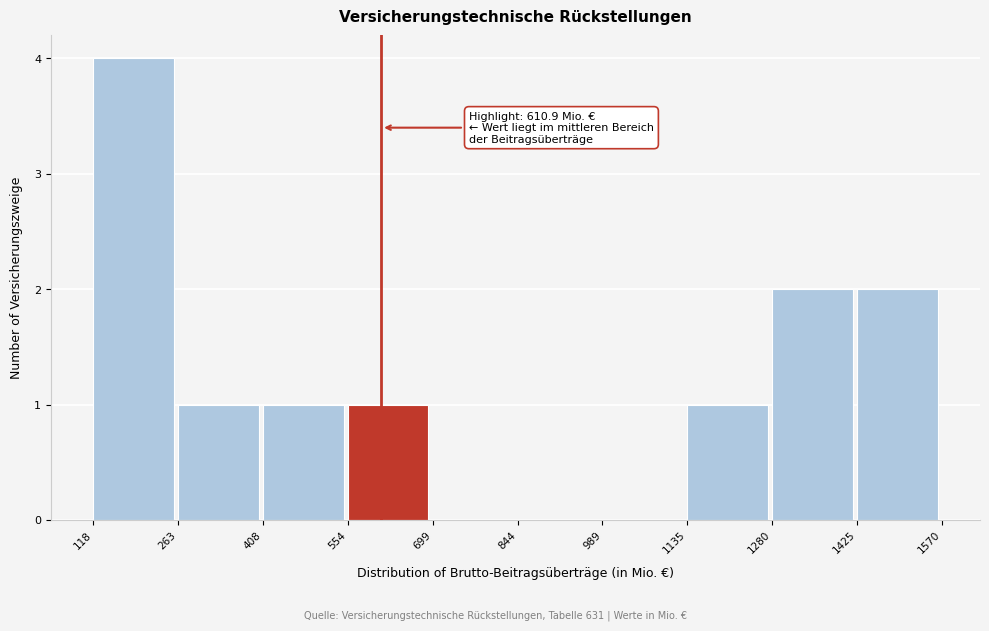

Which range on the x-axis has the tallest bar?

118 to 263